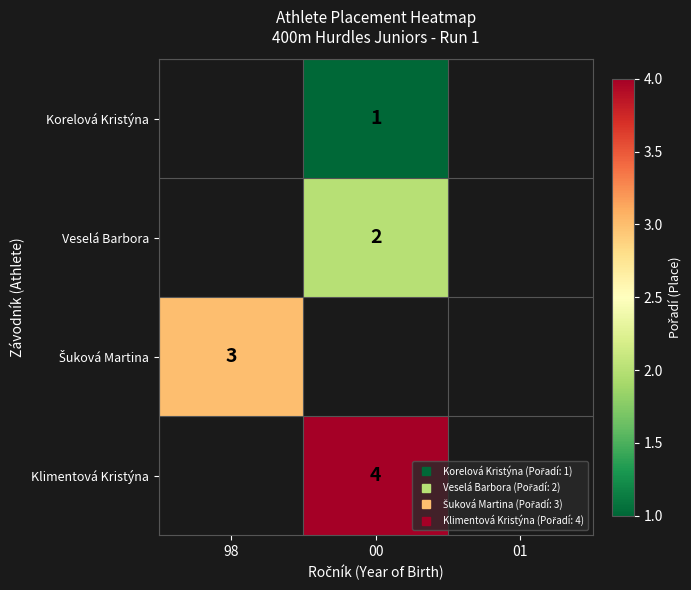

What is the maximum value shown in the chart?

4.0